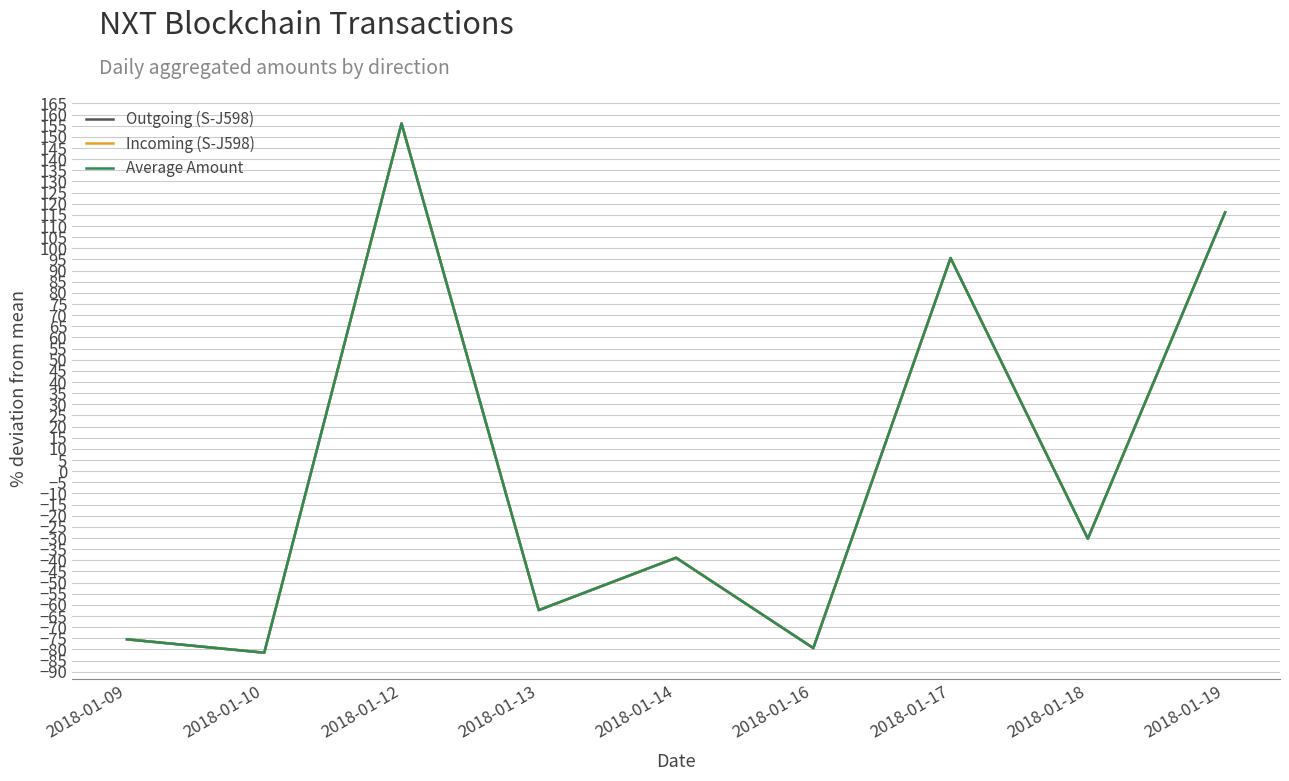

Which series changed the most between 2018-01-09 and 2018-01-19?

Incoming (S-J598)